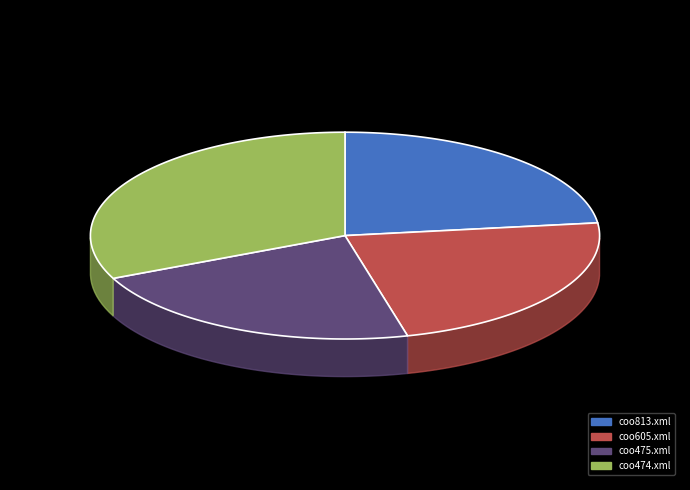

Count the number of slices in the pie.

4